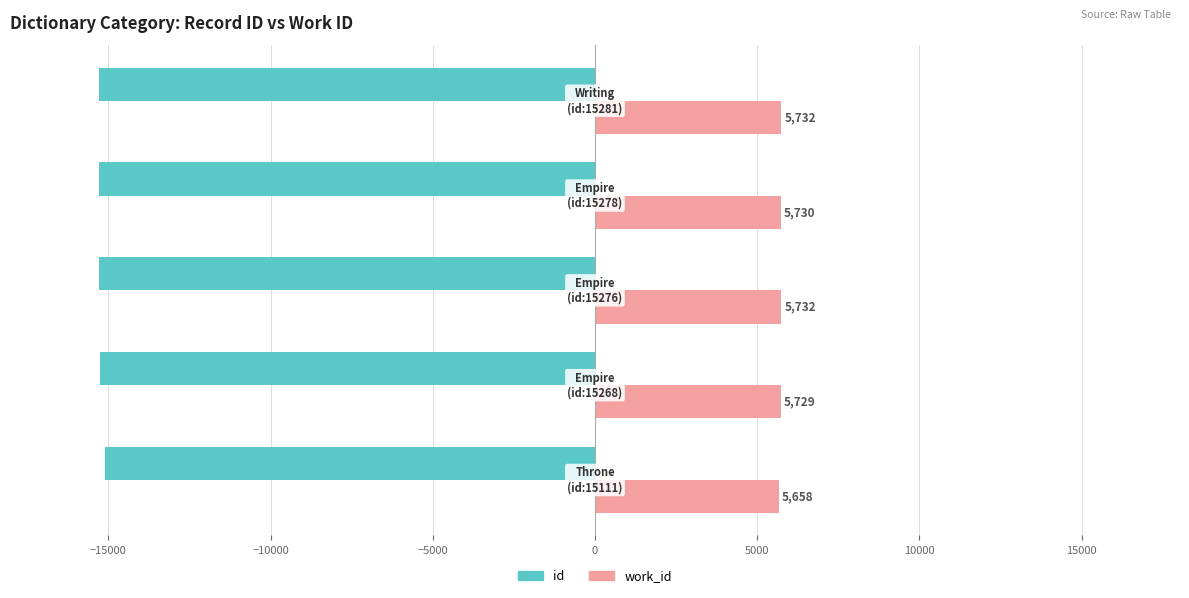

Rank the series by their average value, from lowest to highest.

id, work_id